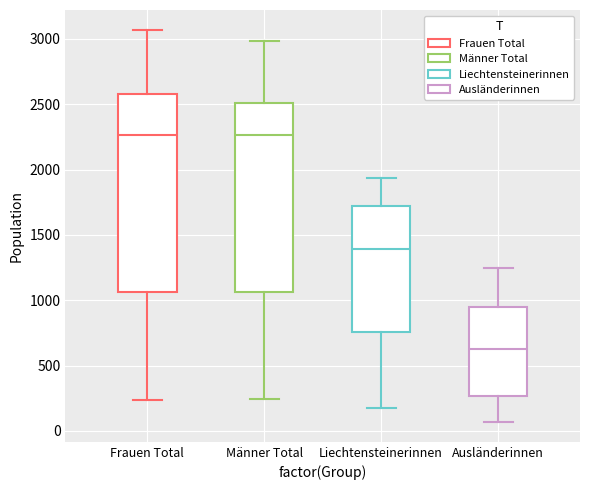

Reading left to right, transcribe this box plot: for each box, give where its median line is, the range the box spans, and where its two whiskers end, as read against the y-axis. The values are not printed on the chart, so give them approximately, as read against the axis.

Frauen Total: median 2250, box 1050 to 2600, whiskers 250 to 3050
Männer Total: median 2250, box 1050 to 2500, whiskers 250 to 3000
Liechtensteinerinnen: median 1400, box 750 to 1700, whiskers 150 to 1950
Ausländerinnen: median 650, box 250 to 950, whiskers 50 to 1250